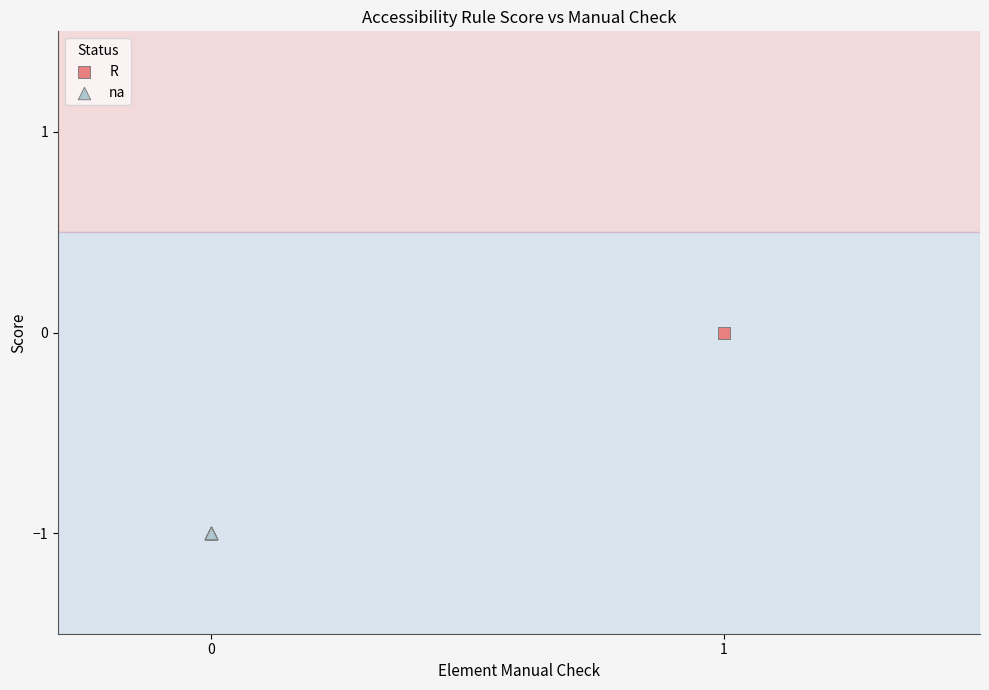

What are all the series names shown in the legend?

R, na